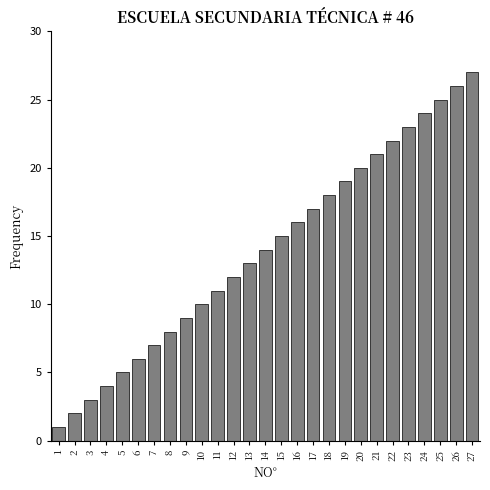

Rank the categories by value from lowest to highest.

1, 2, 3, 4, 5, 6, 7, 8, 9, 10, 11, 12, 13, 14, 15, 16, 17, 18, 19, 20, 21, 22, 23, 24, 25, 26, 27